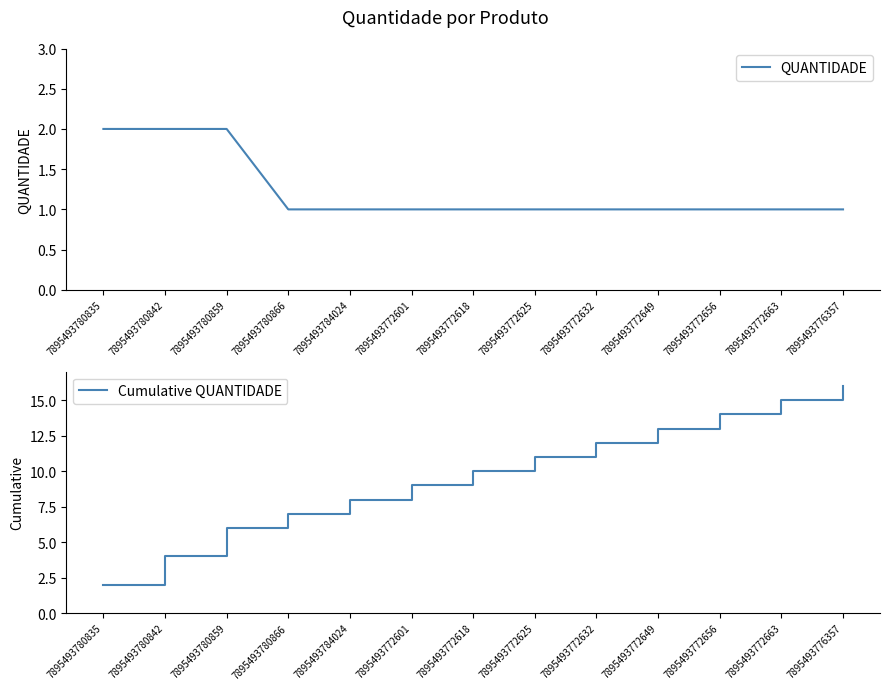

Which category has the lowest value across all series?

7895493780866